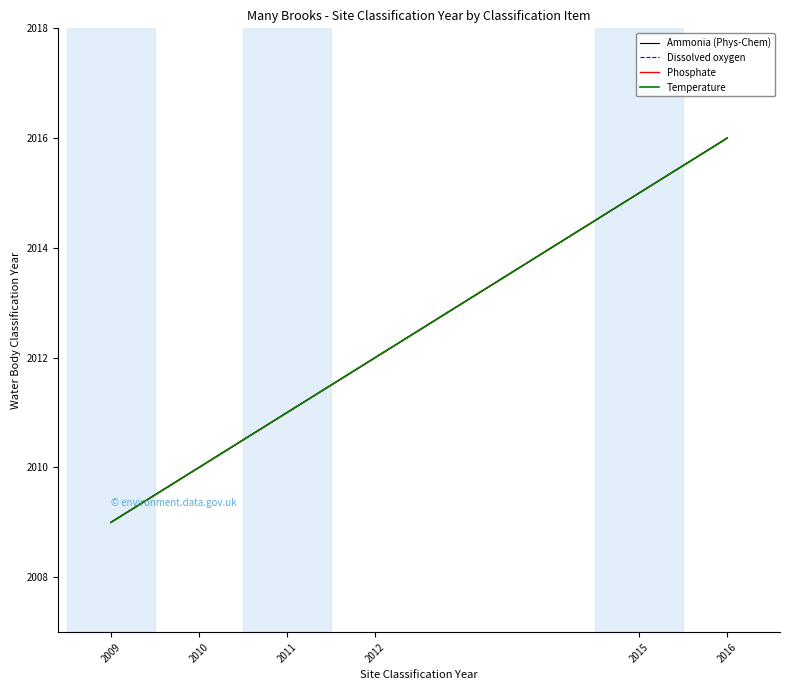

True or false: Phosphate has more than 1 points higher than both neighbors.

False